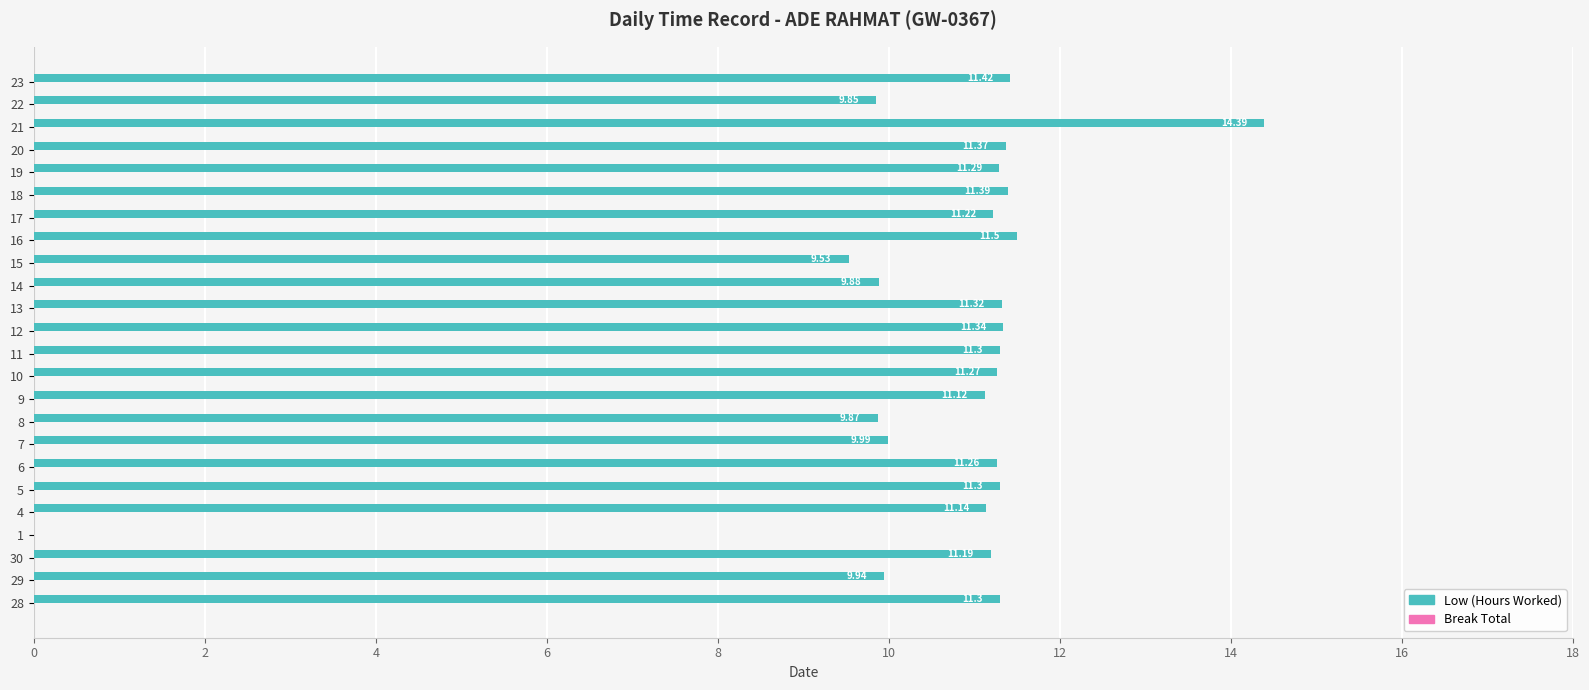

What is the ratio of the value at 8 to the value at 22?

1.0